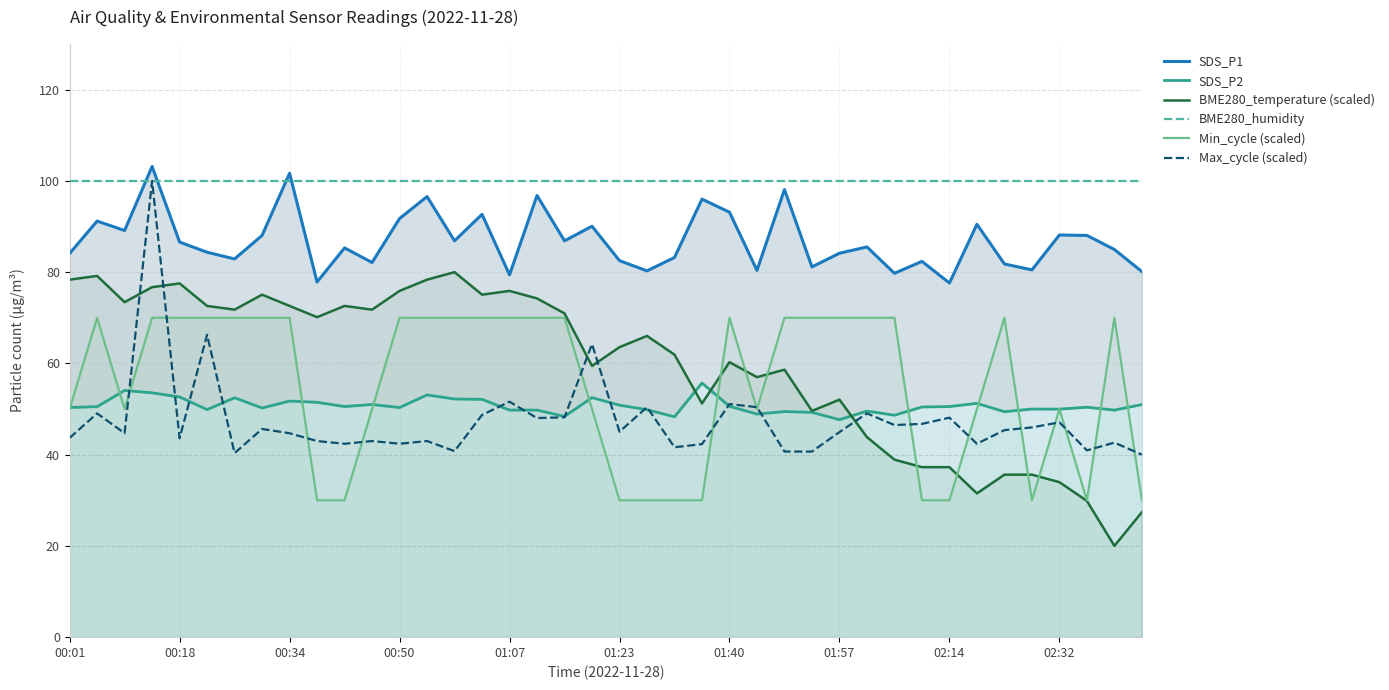

Which series has the largest total across all categories?

BME280_humidity